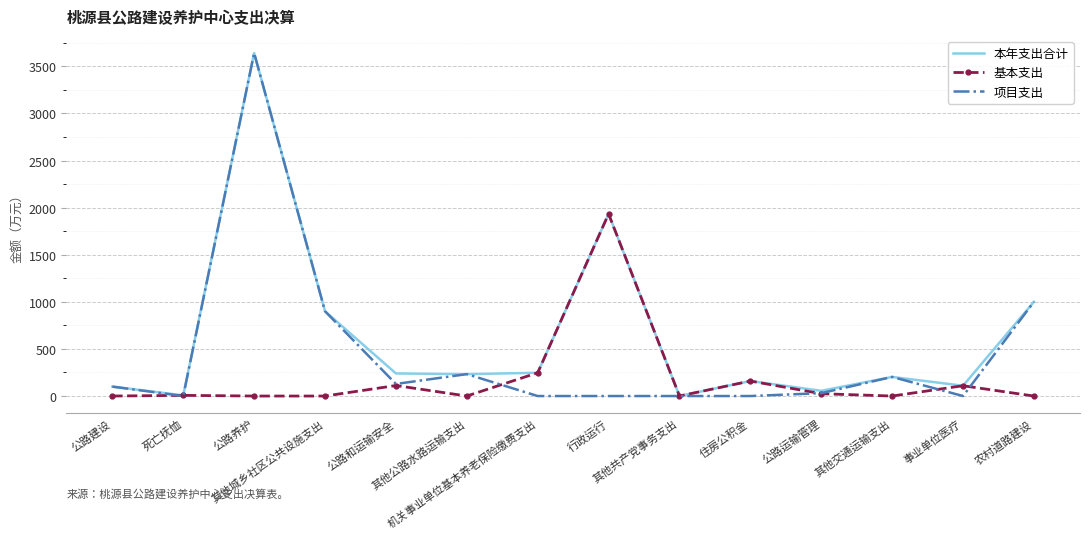

List the series in order of their overall mean, highest first.

本年支出合计, 项目支出, 基本支出